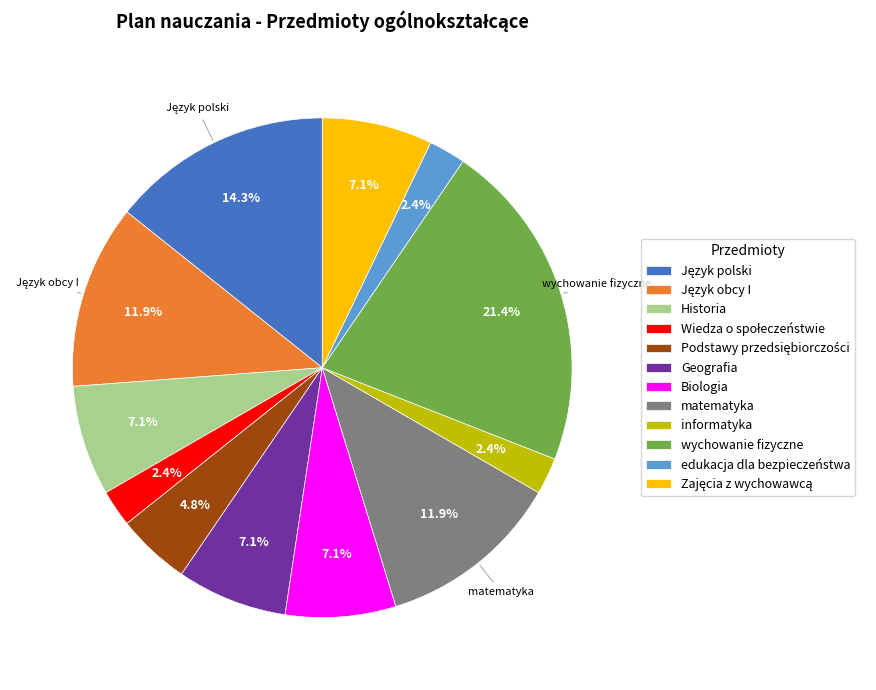

To the nearest percent, what portion does Historia represent?

7%